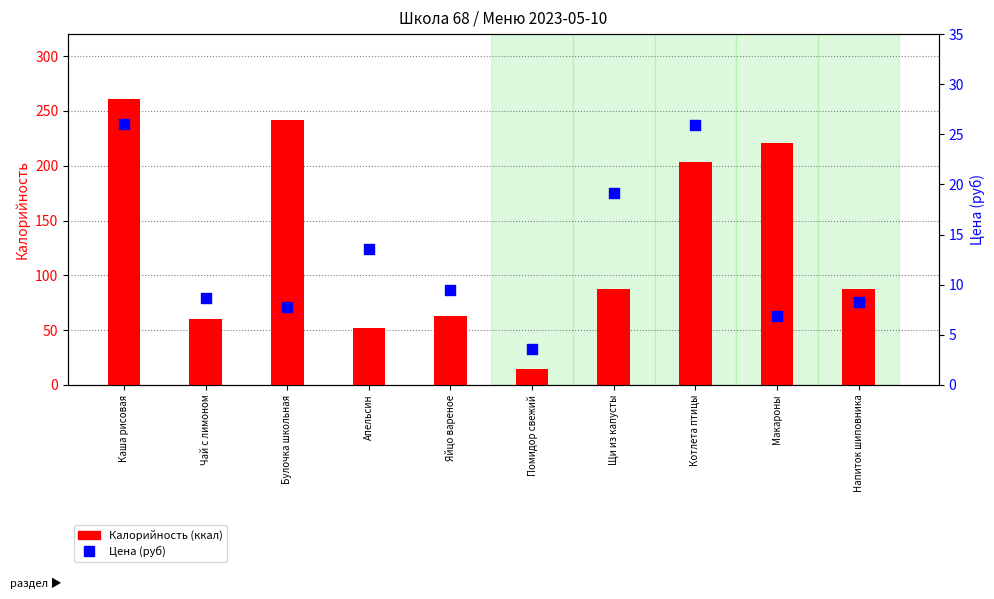

At which category is the sum across all series the highest?

Каша рисовая